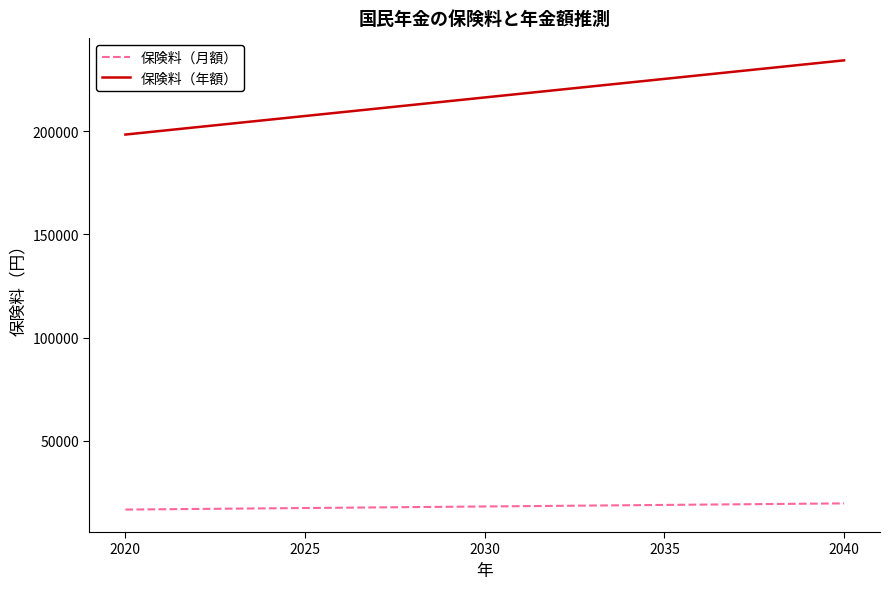

Which series has the widest spread of values?

保険料（年額）